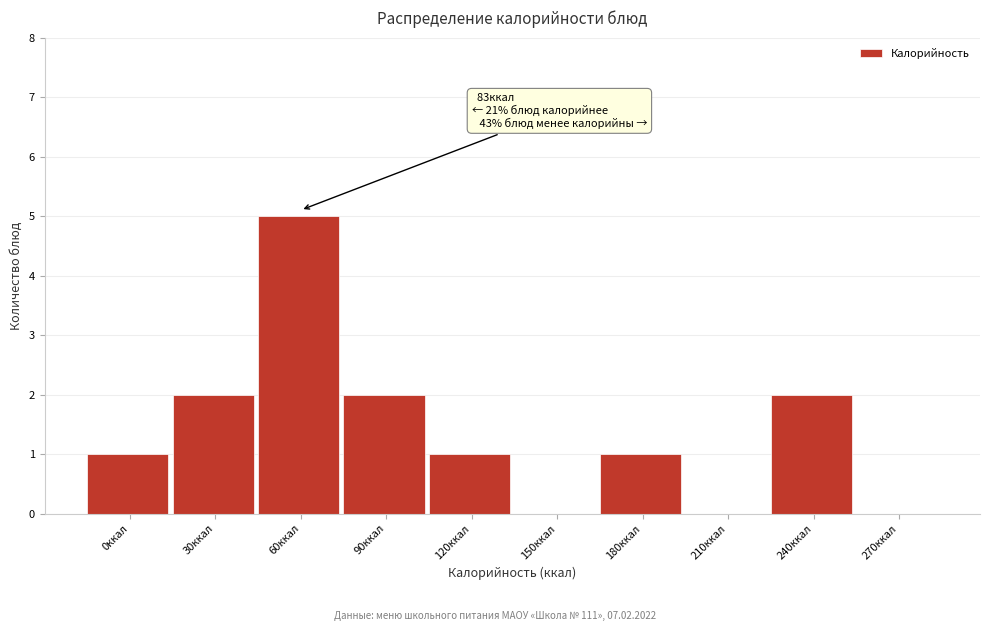

Reading right to left, extract all data points from this chart.

270ккал=0	240ккал=2	210ккал=0	180ккал=1	150ккал=0	120ккал=1	90ккал=2	60ккал=5	30ккал=2	0ккал=1